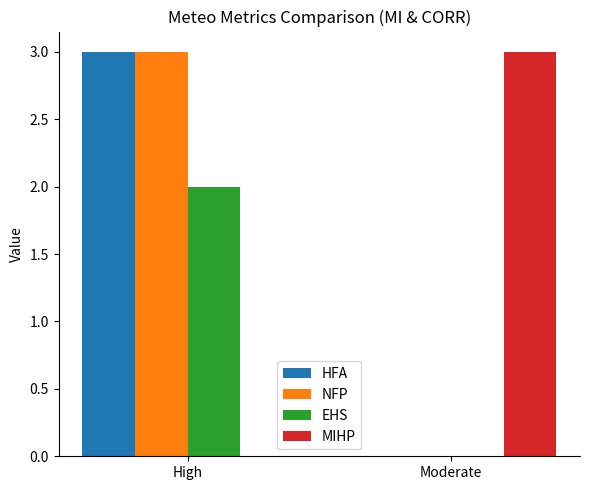

What is the total value across all series at High?

8